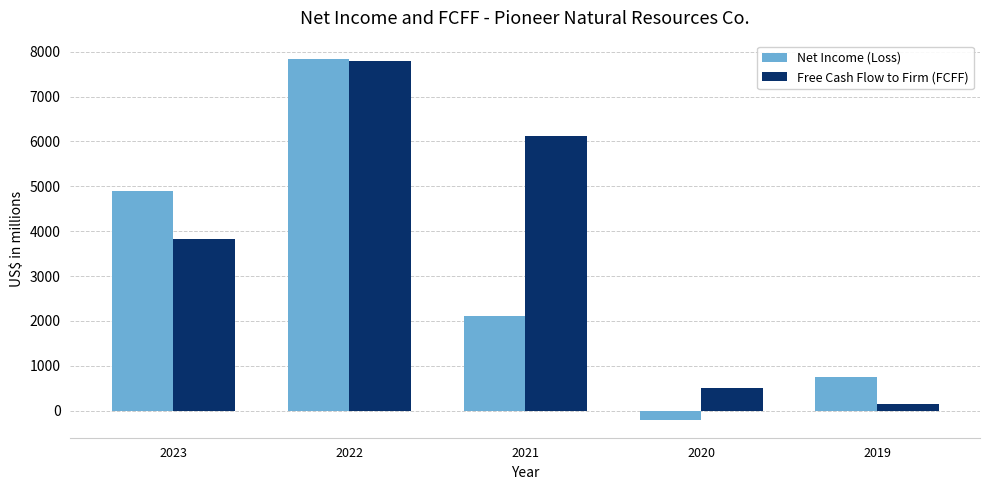

Reading left to right, what are all the values shown in this chart?

Net Income (Loss): 2023=4894	2022=7845	2021=2118	2020=-200	2019=756
Free Cash Flow to Firm (FCFF): 2023=3834	2022=7791	2021=6122	2020=511	2019=141